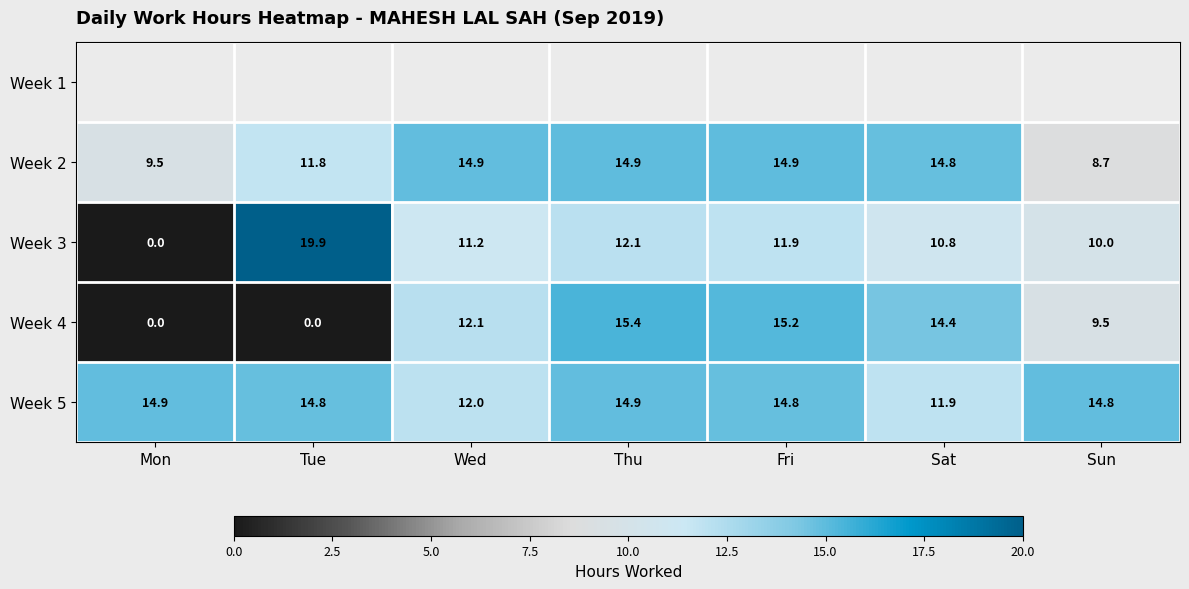

Is the value of Week 5 at Tue greater than the value of Week 3 at Sun?

Yes